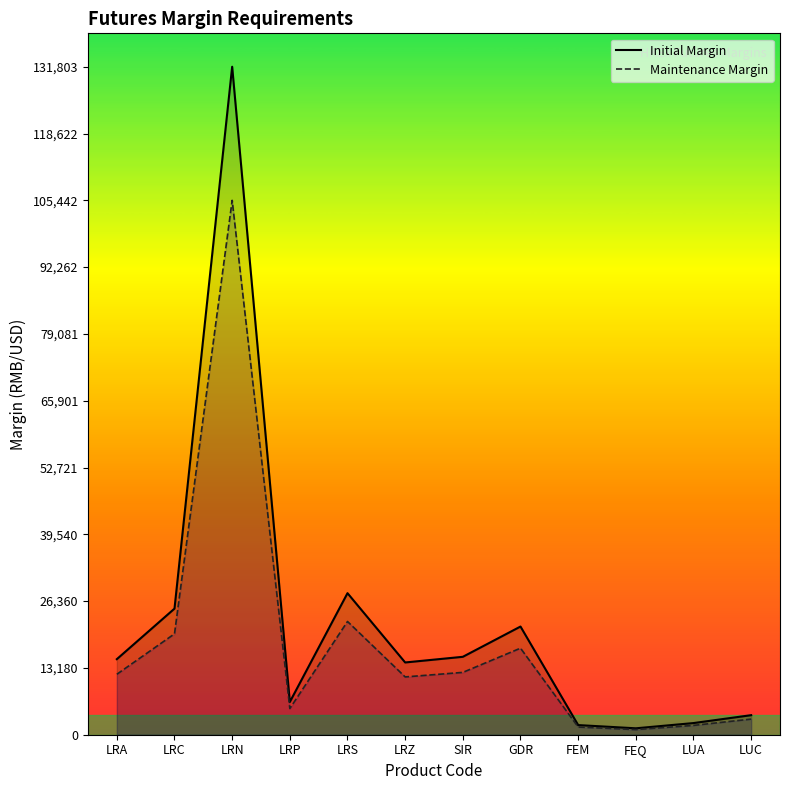

What is the sum of the Maintenance Margin values at LRA and LUA?

13767